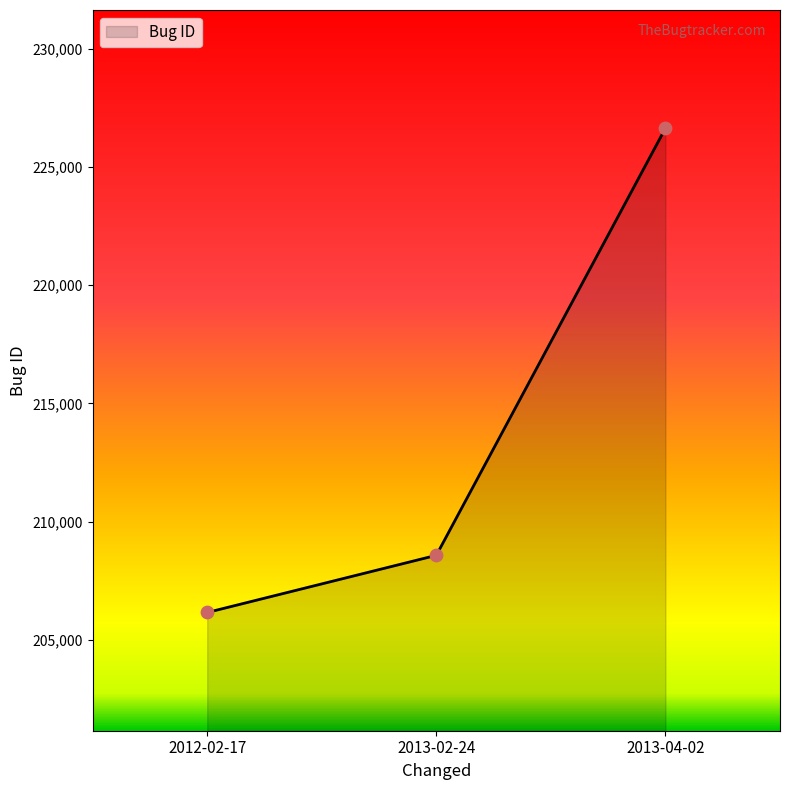

What is the change in value from 2013-02-24 to 2013-04-02?

+18061